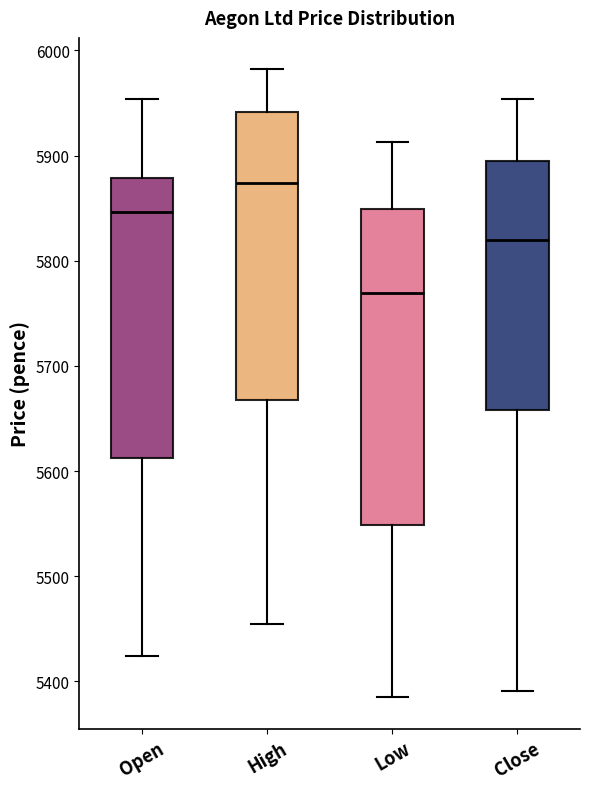

Reading left to right, read every box against the y-axis: the position of its median line, the range the box covers, and the ends of its whiskers. The values are not printed on the chart, so give them approximately, as read against the axis.

Open: median 5850, box 5610 to 5880, whiskers 5420 to 5950
High: median 5870, box 5670 to 5940, whiskers 5460 to 5980
Low: median 5770, box 5550 to 5850, whiskers 5390 to 5910
Close: median 5820, box 5660 to 5900, whiskers 5390 to 5950